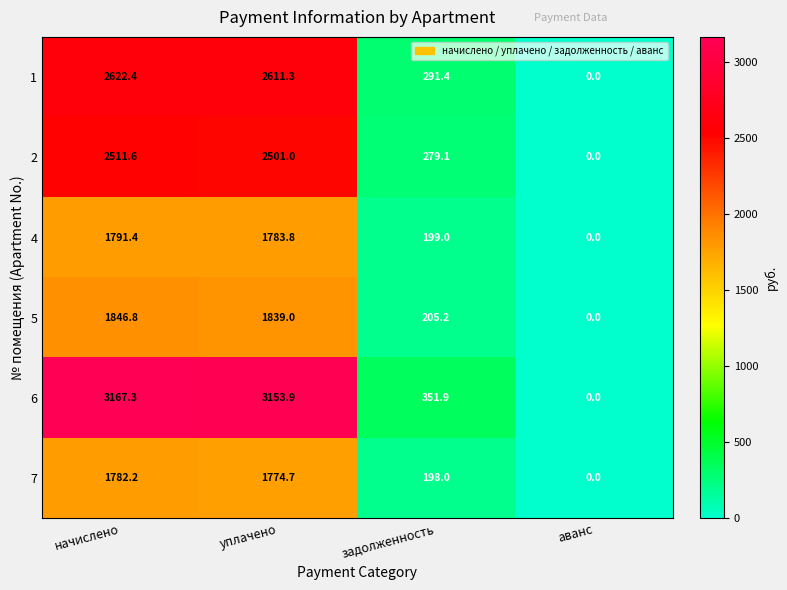

What is the sum of the 6 values at уплачено and аванс?

3153.9